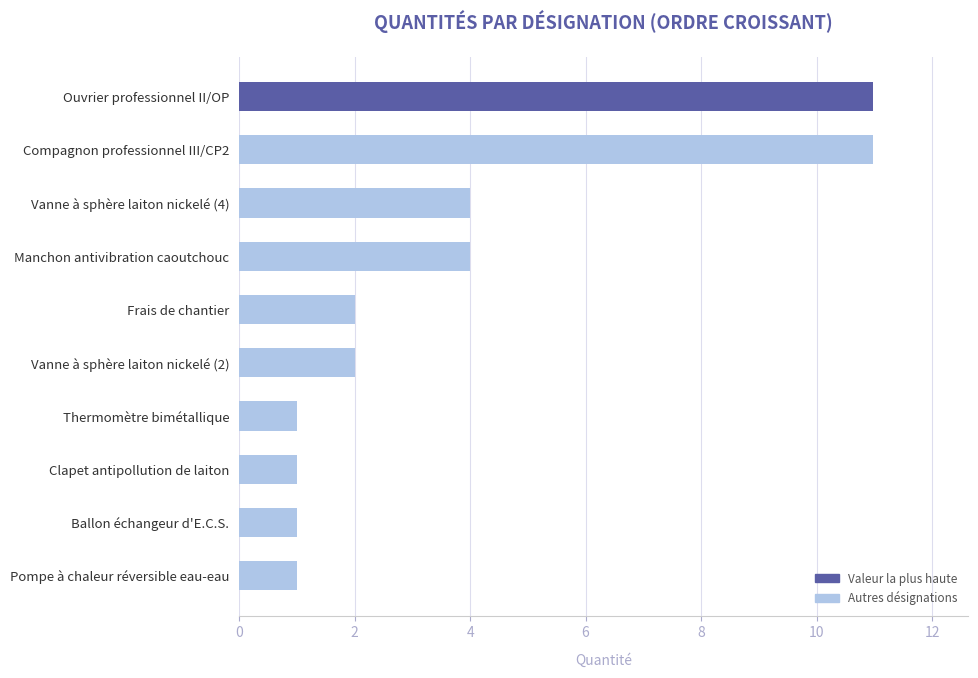

True or false: the data shows 1.0 at Clapet antipollution de laiton.

True